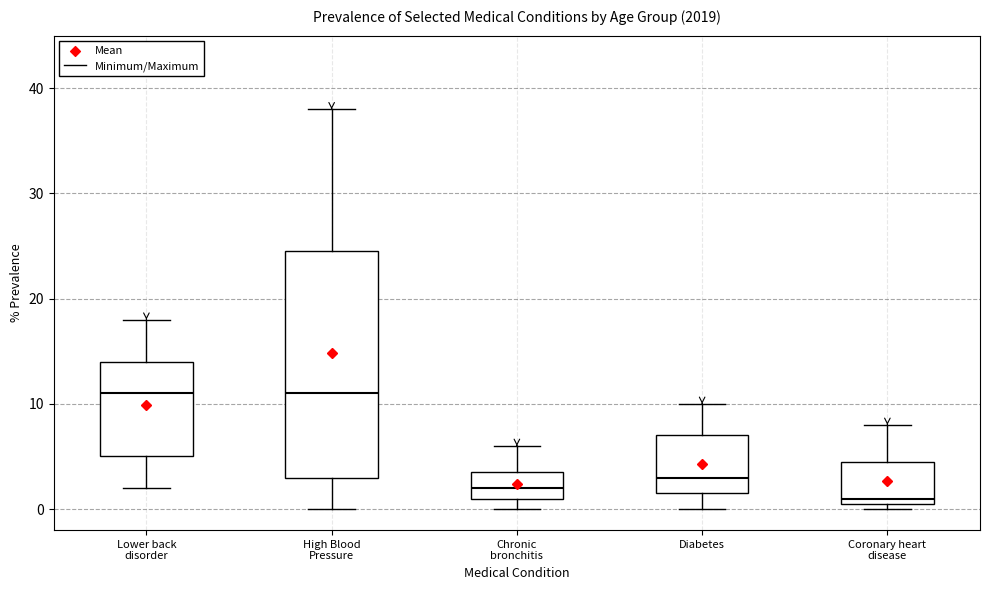

Where is the lower edge of the box for Coronary heart disease on the y-axis? The values are not printed on the chart, so give them approximately, as read against the axis.

1